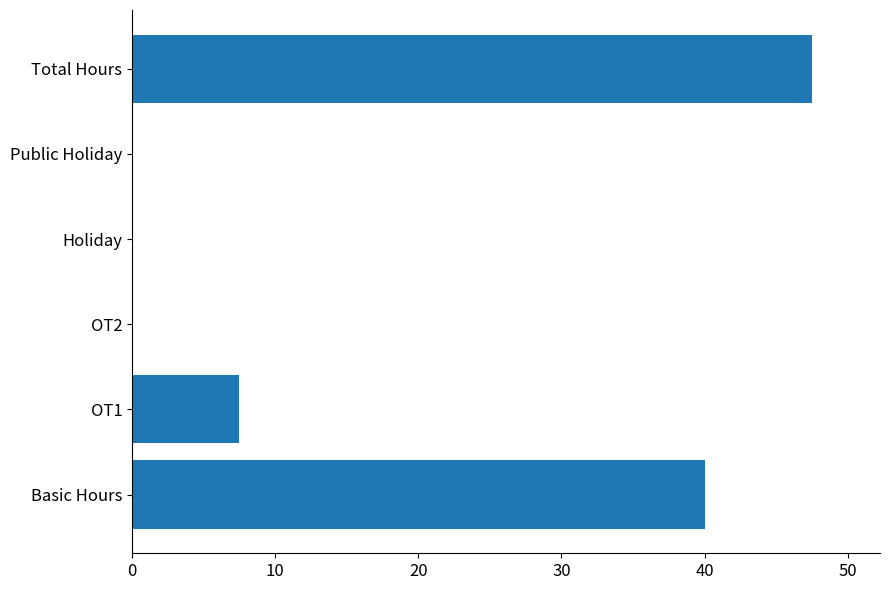

Reading top to bottom, what are all the values shown in this chart?

Total Hours=47.5	Public Holiday=0.0	Holiday=0.0	OT2=0.0	OT1=7.5	Basic Hours=40.0